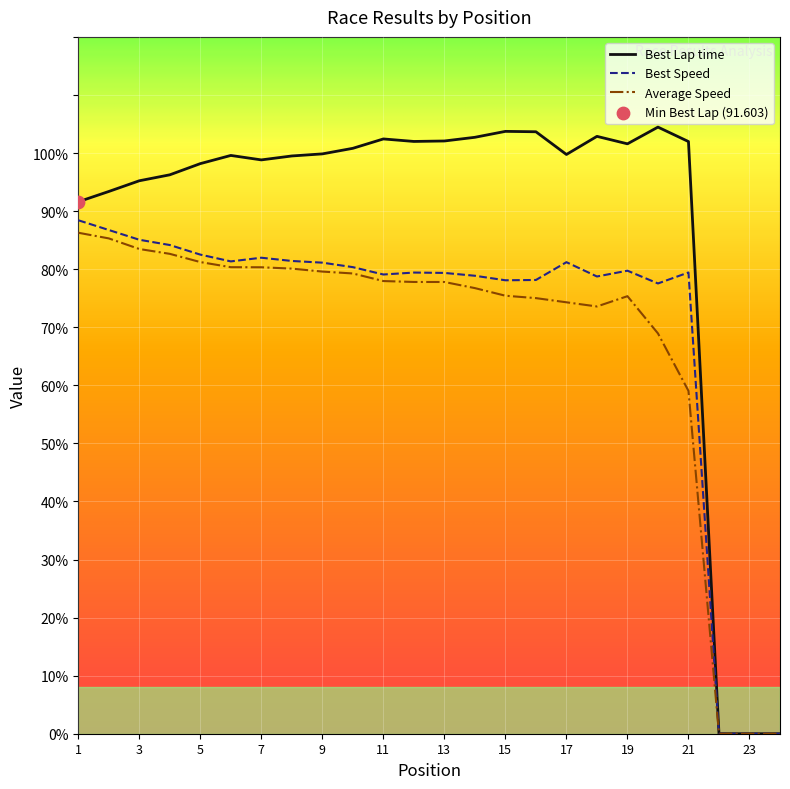

Which series has the largest total across all categories?

Best Lap time